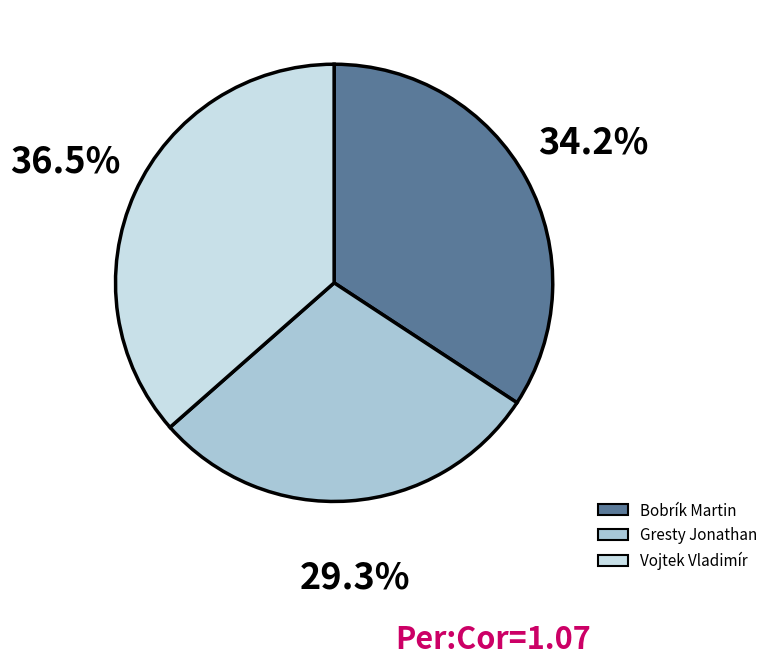

What percentage is NOT represented by Vojtek Vladimír?

63.5%